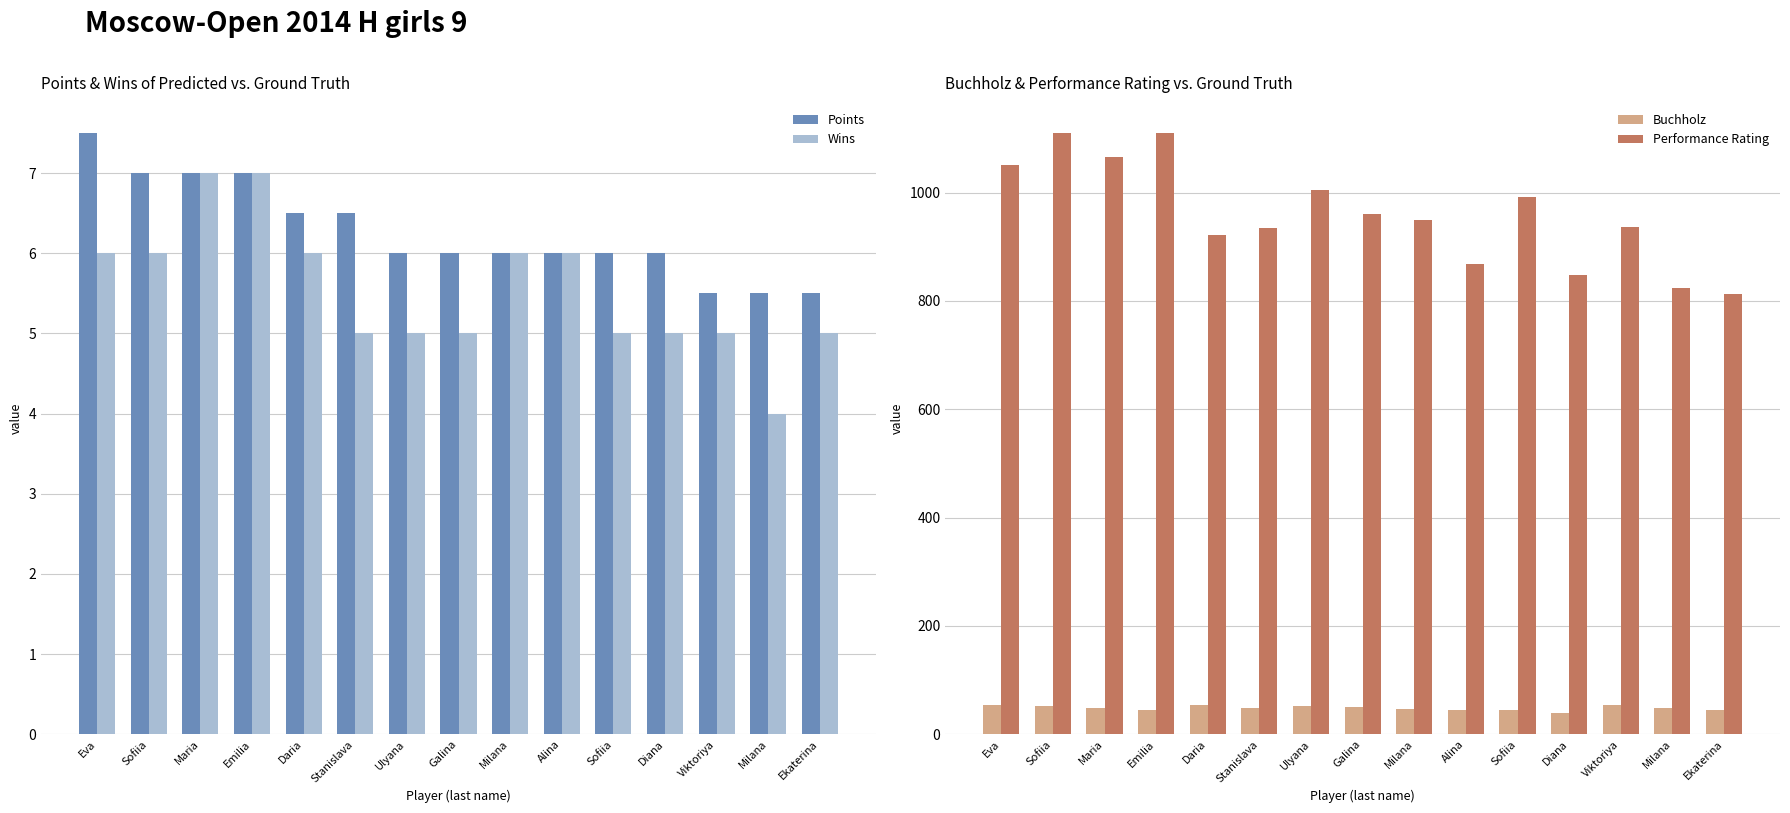

The value of Points at Sofiia is 10.3. True or false?

False